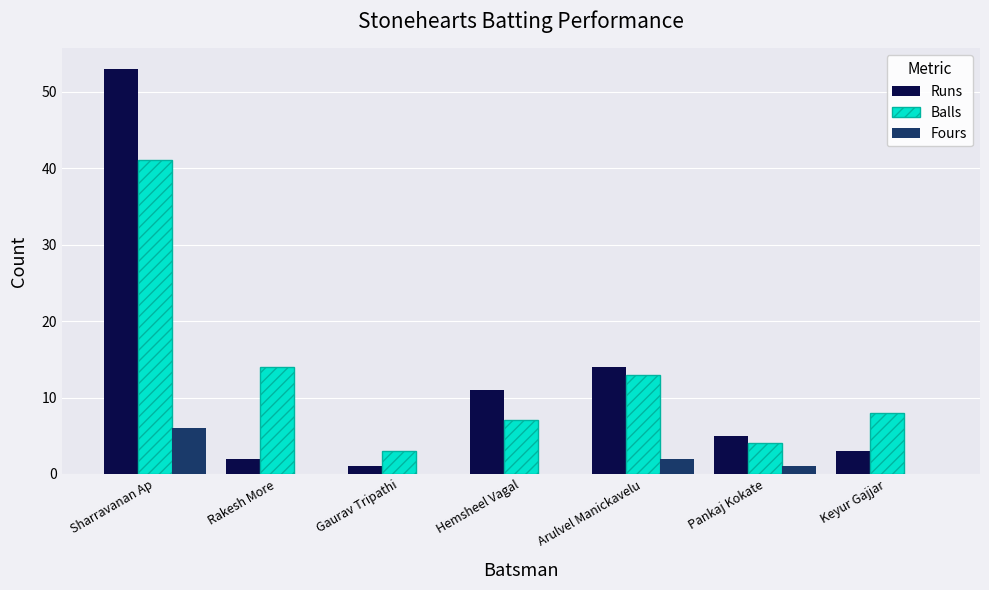

Between Gaurav Tripathi and Pankaj Kokate, which series saw the biggest shift?

Runs